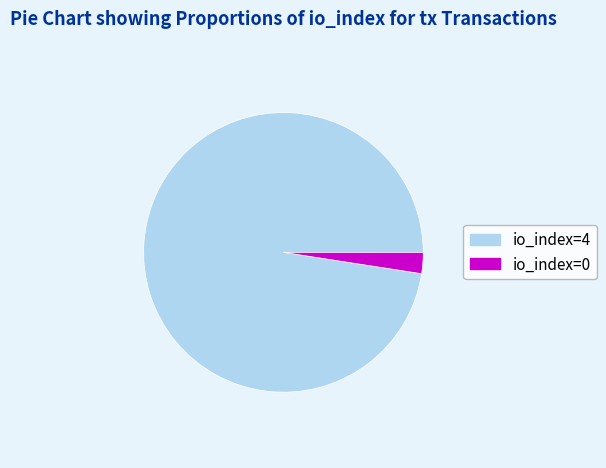

The io_index=0 slice represents 15% of the pie. True or false?

False